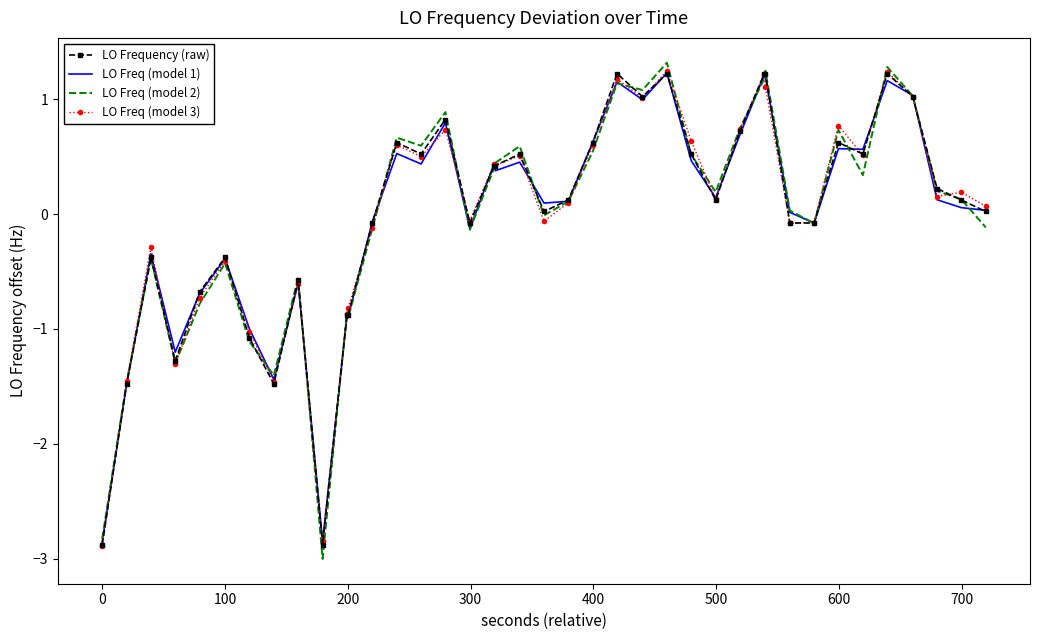

What is the greatest value displayed?

1.3